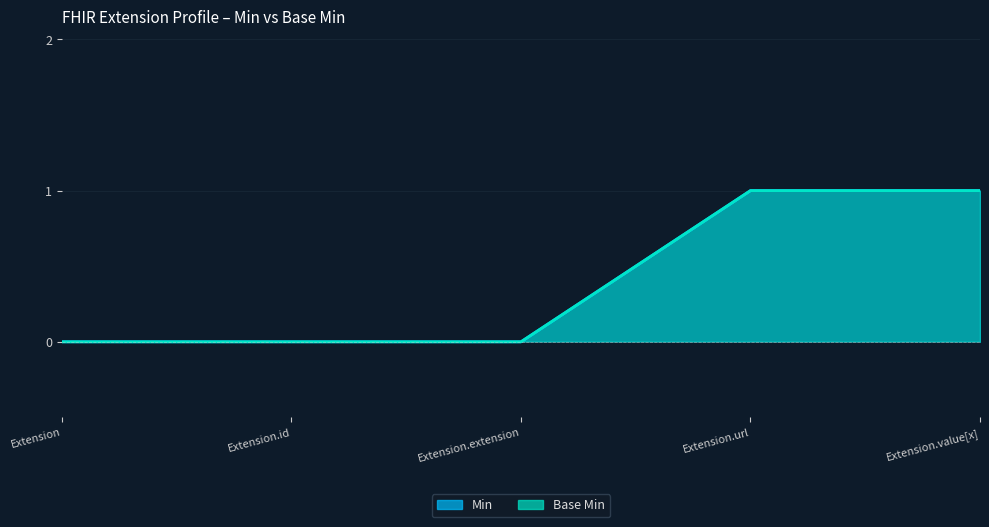

Reading left to right, extract all data points from this chart.

Min: Extension=0	Extension.id=0	Extension.extension=0	Extension.url=1	Extension.value[x]=1
Base Min: Extension=0	Extension.id=0	Extension.extension=0	Extension.url=1	Extension.value[x]=1